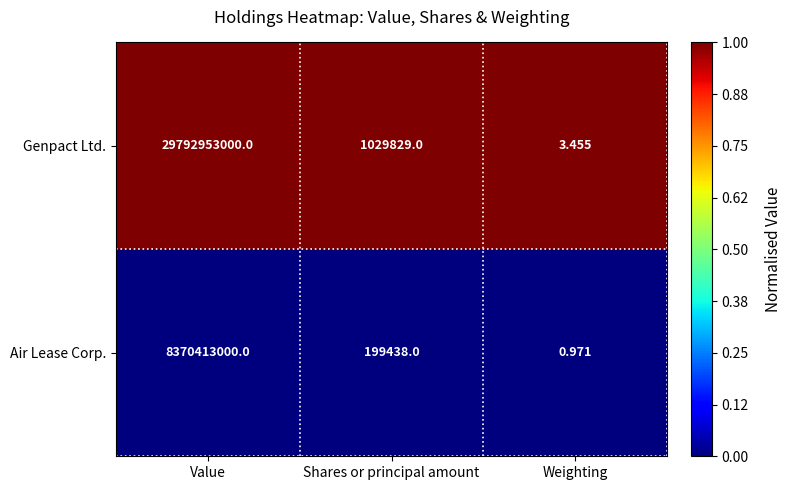

Between Value and Weighting, which series saw the biggest shift?

Genpact Ltd.